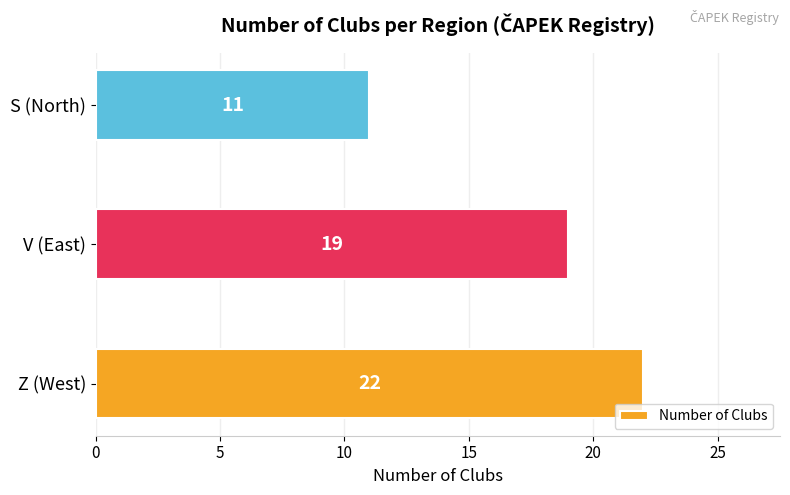

The chart shows a value of 19 at V (East). True or false?

True